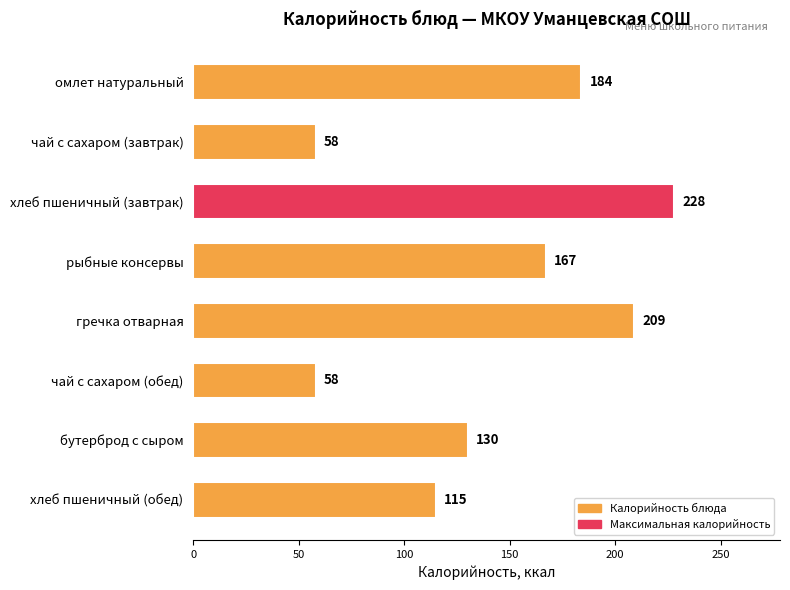

Reading top to bottom, transcribe all the data shown in this chart.

184	58	228	167	209	58	130	115